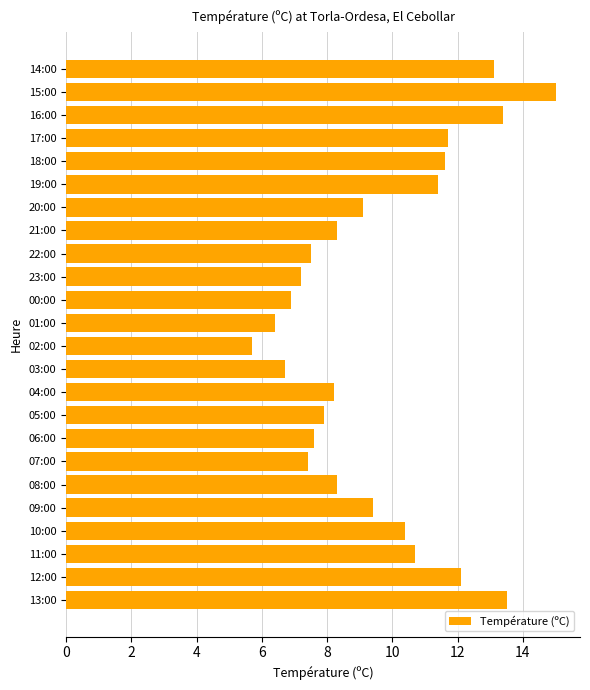

How many bars are there in total?

24